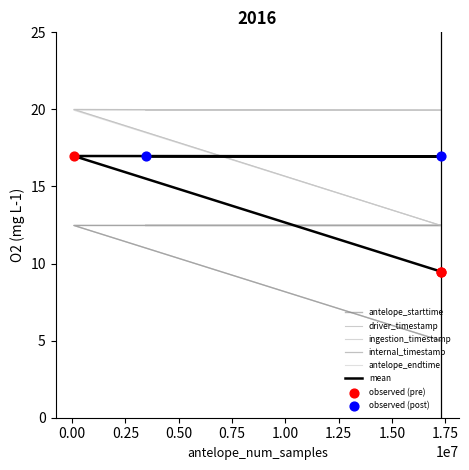

At how many categories does at least one series exceed 17?

3